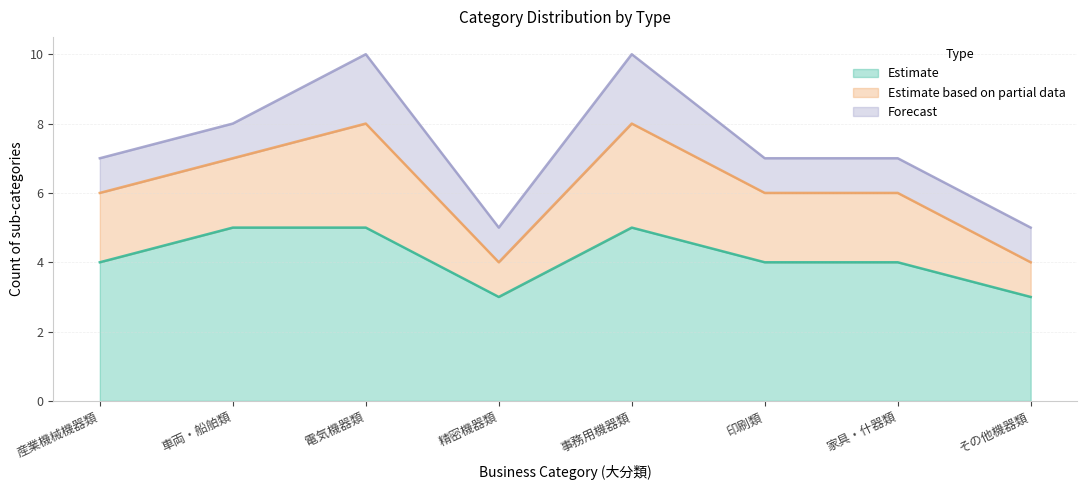

Which has a higher value, 精密機器類 or 家具・什器類?

家具・什器類